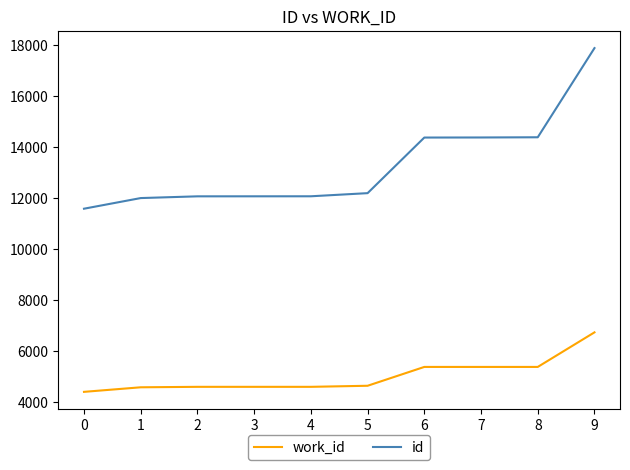

Is the value of work_id at 1 greater than the value of id at 7?

No